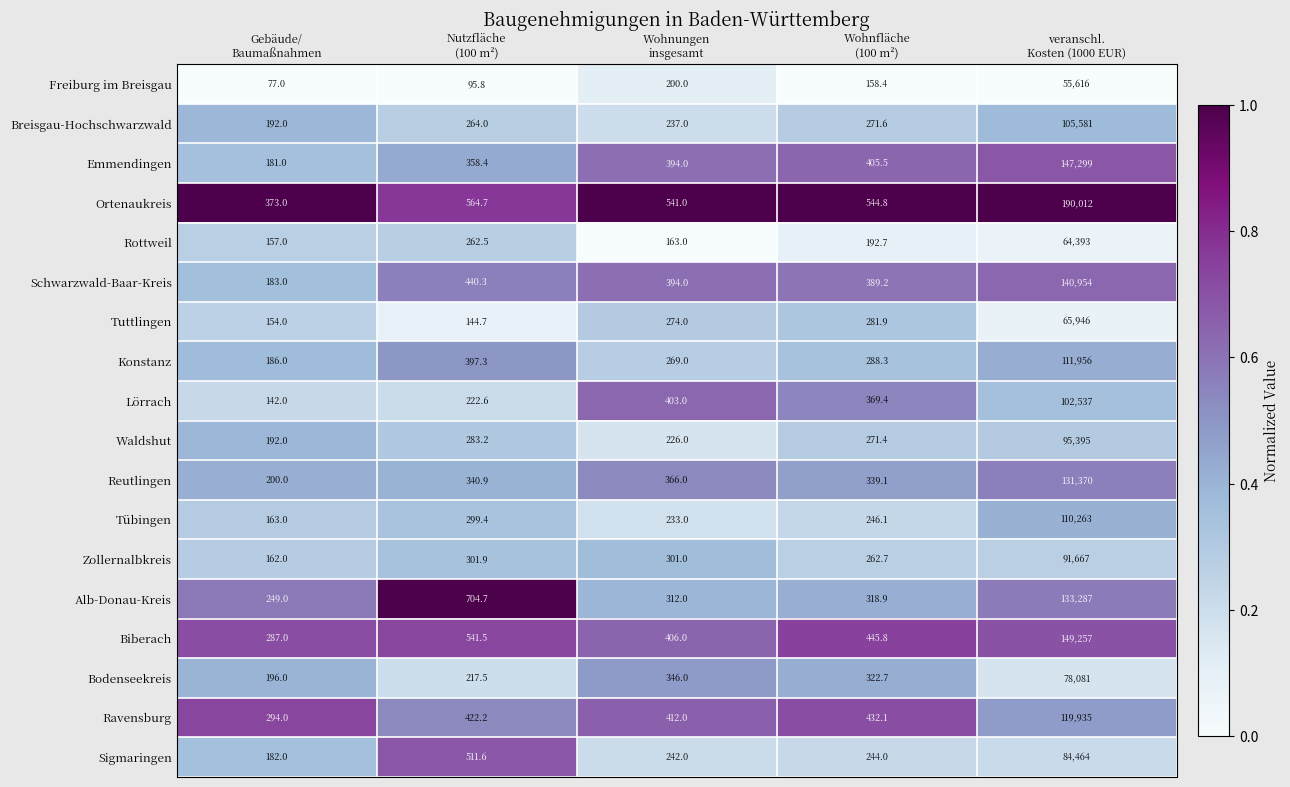

What is the difference between the maximum and second lowest values in the Sigmaringen series?

84222.0